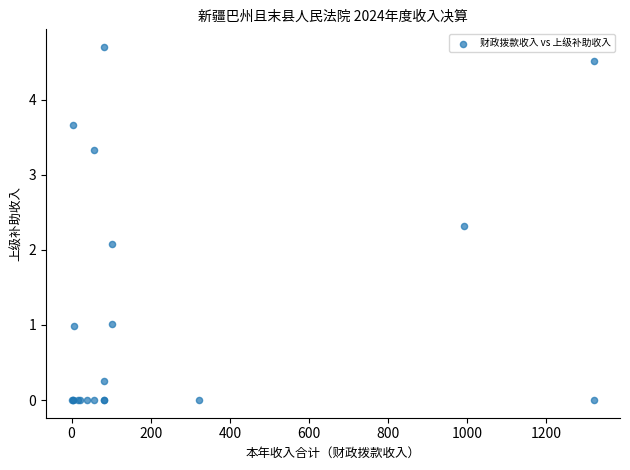

What Y value in the scatter plot is closest to 2?

2.1